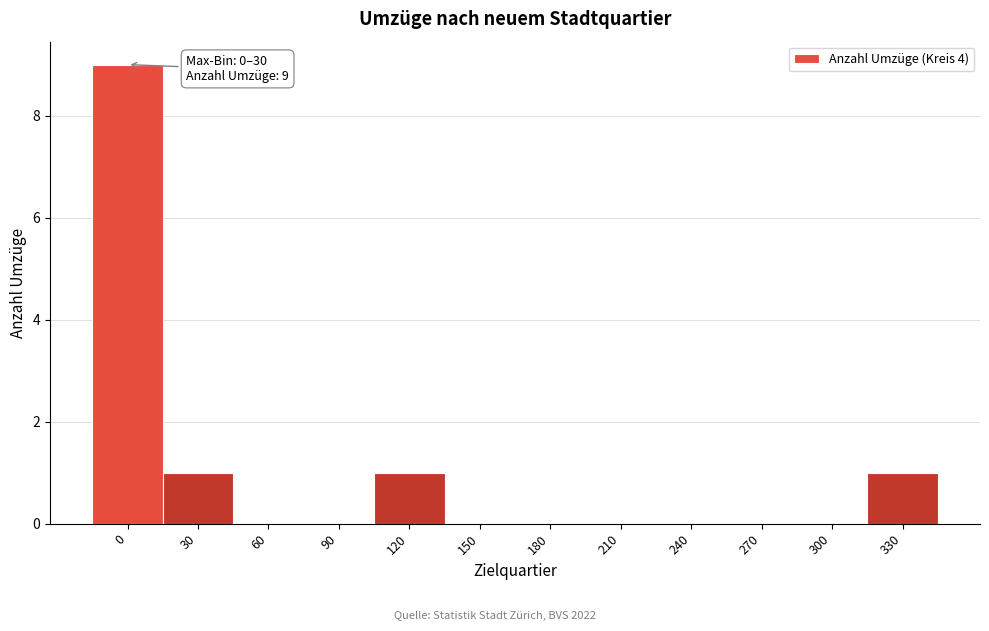

Reading right to left, transcribe all the data shown in this chart.

330=1	300=0	270=0	240=0	210=0	180=0	150=0	120=1	90=0	60=0	30=1	0=9